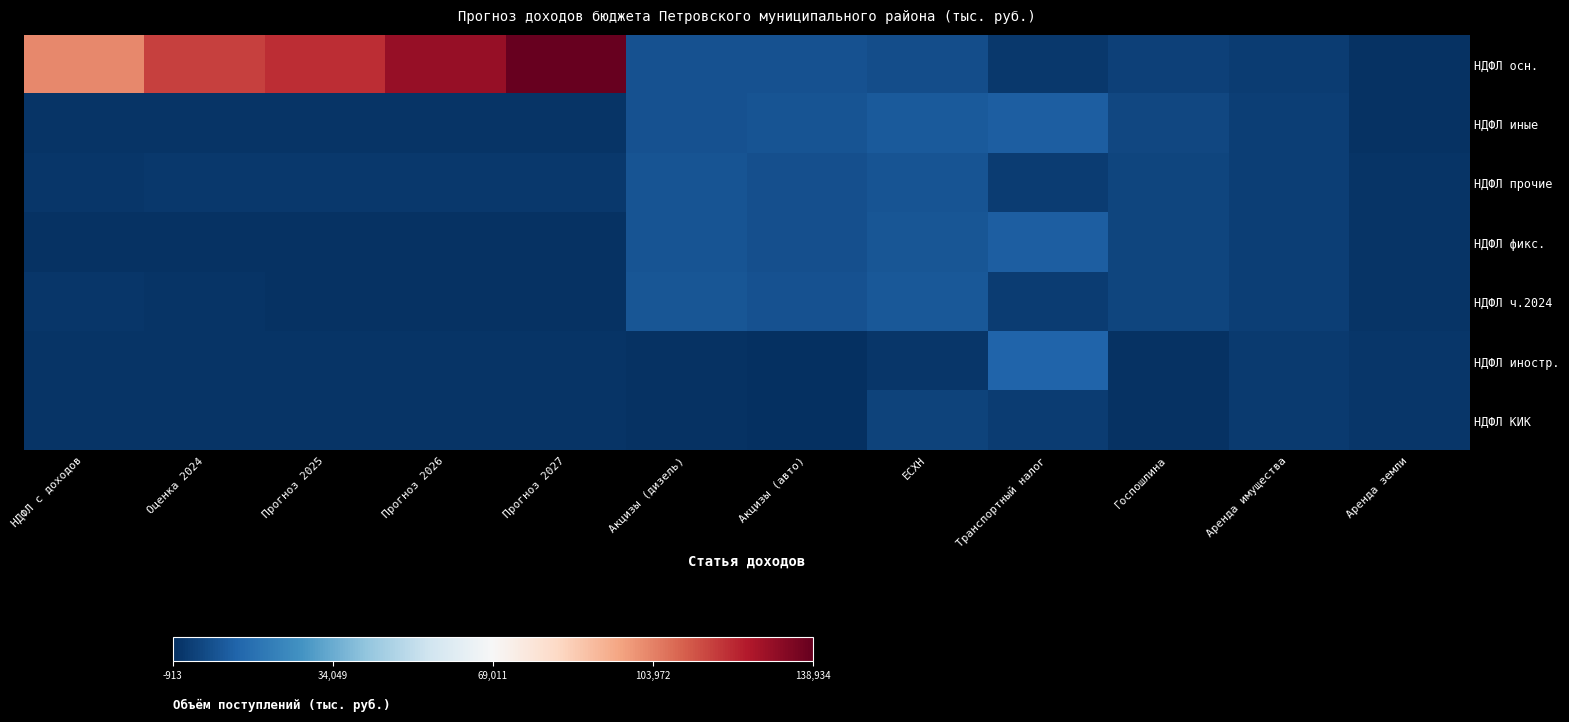

What is the difference between the highest and lowest values at Транспортный налог?

11768.0